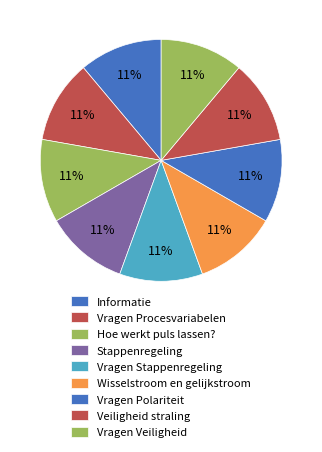

Is Wisselstroom en gelijkstroom the majority of the pie?

No